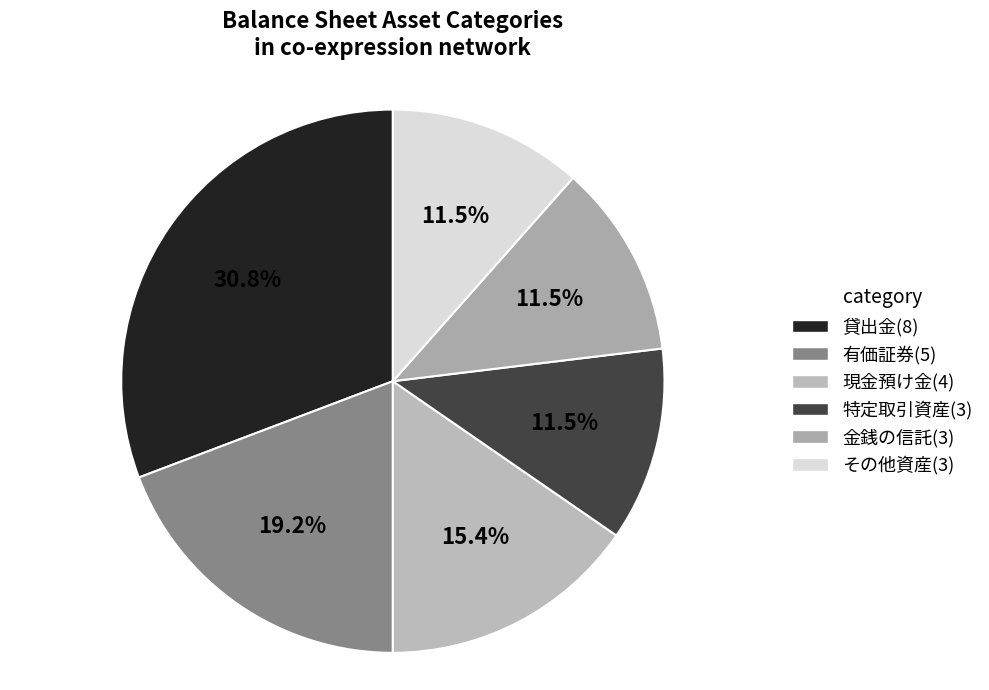

Which slice is the largest?

貸出金(8)